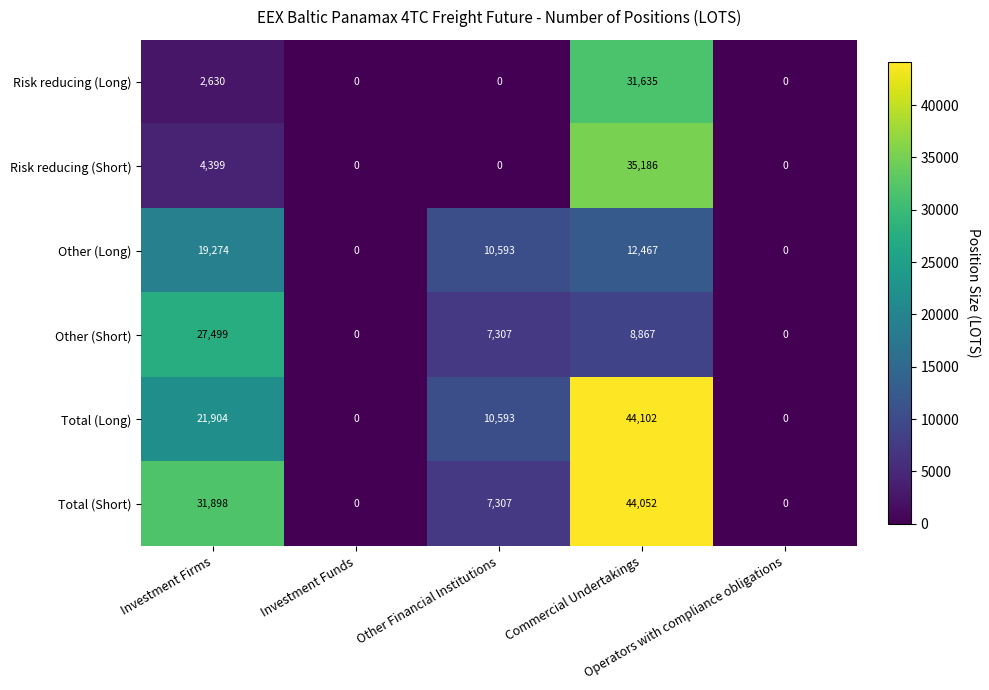

Which series has the widest spread of values?

Total (Long)